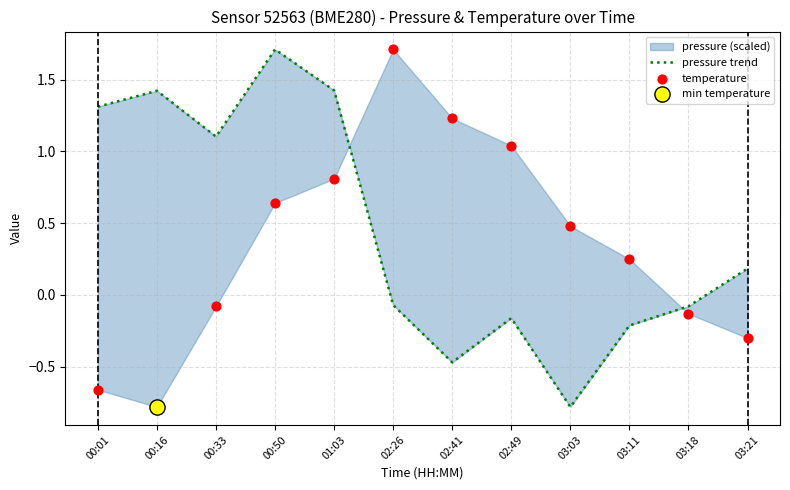

Which series reaches the minimum Y coordinate?

pressure trend